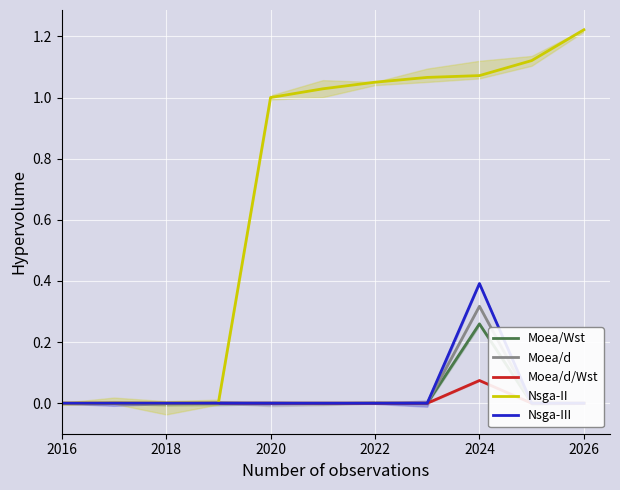

Is it true that Nsga-II equals 0.4 at 2024?

False